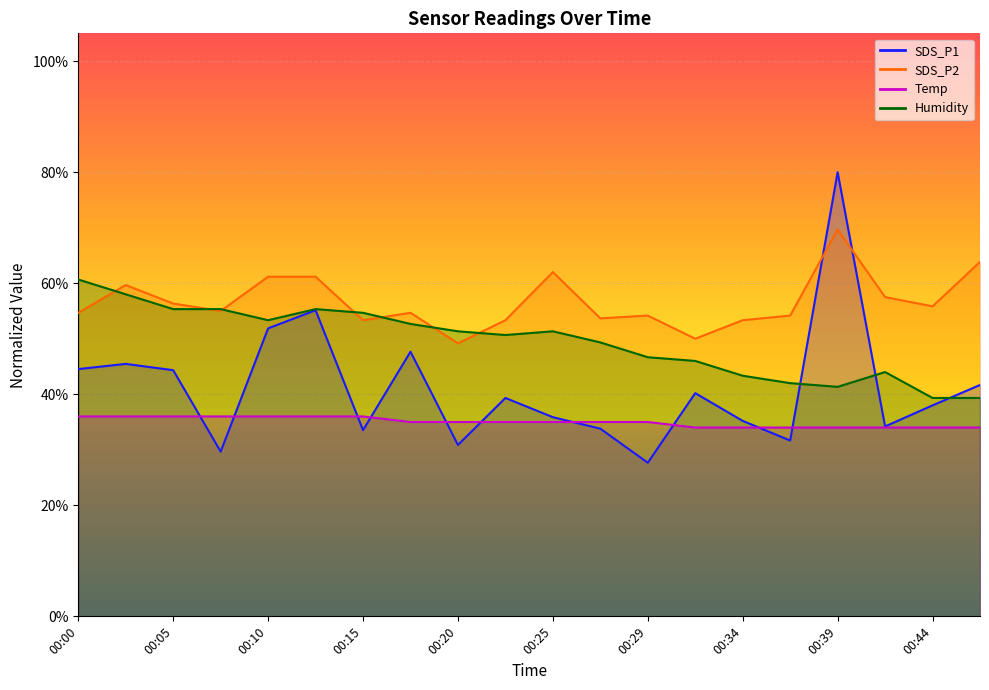

What is the total value across all series at 00:15?

177.5